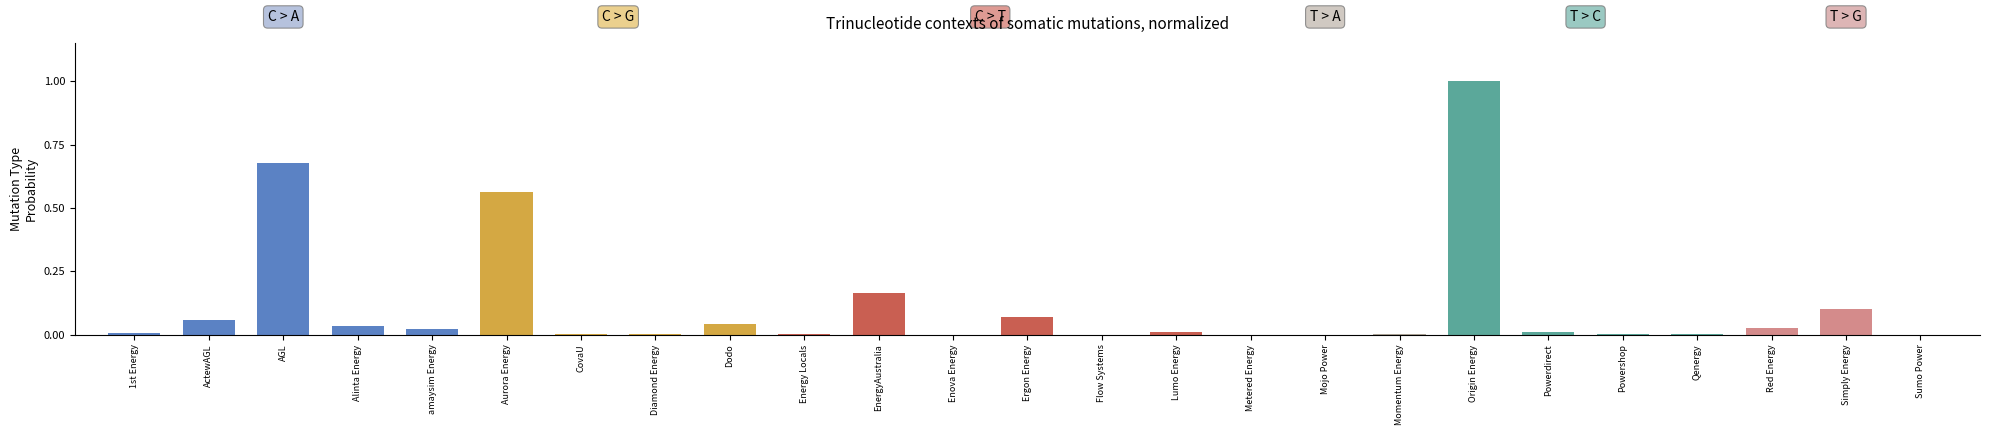

What is the change in value from AGL to CovaU?

-0.7